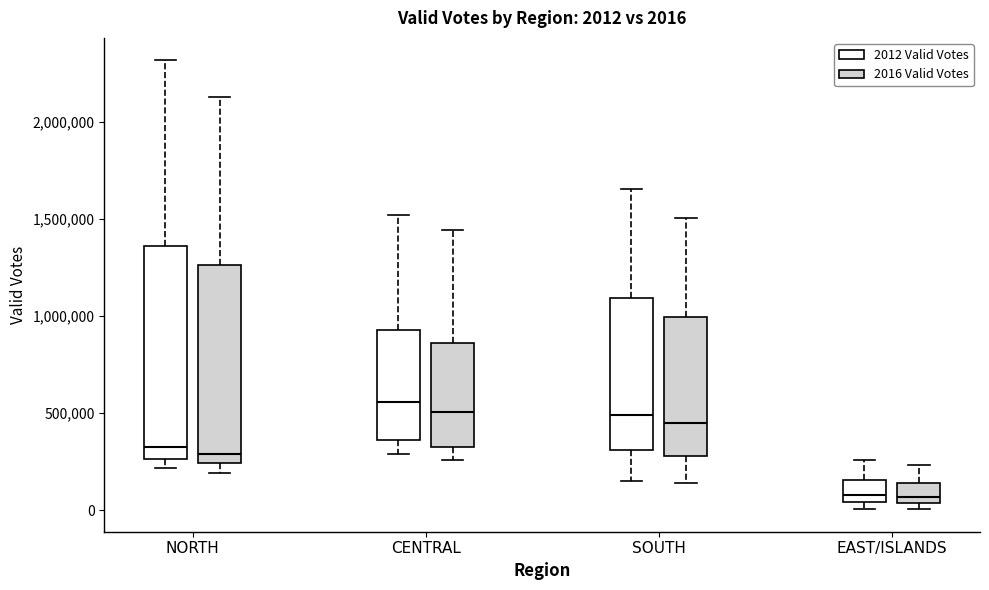

Which box is the tallest, from its lower edge to its upper edge?

NORTH (2012 Valid Votes)